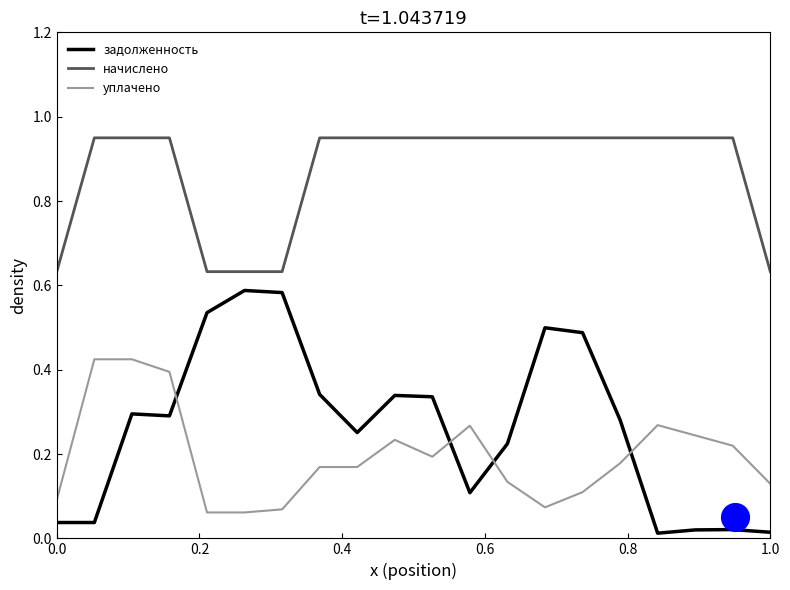

Which series has the largest Y range (max minus min)?

задолженность